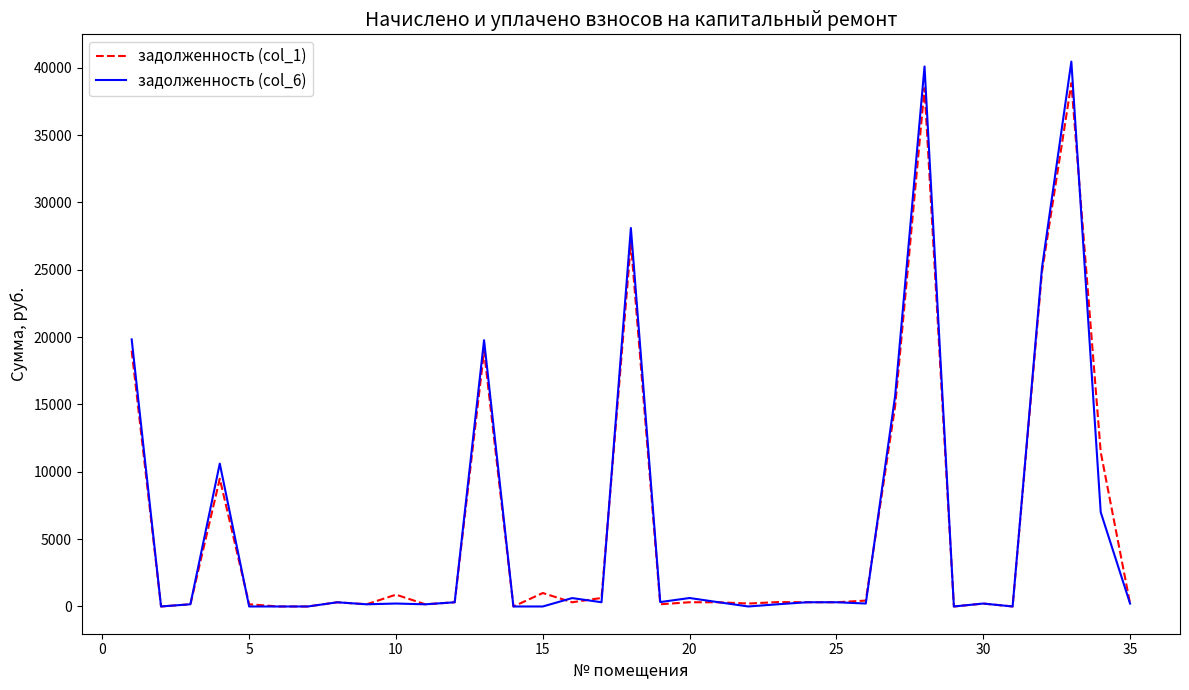

What is the maximum value for задолженность (col_1)?

38849.1